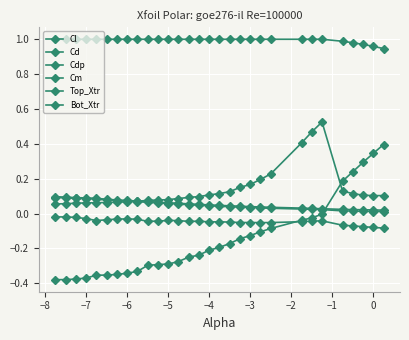

True or false: Cl has more than 2 points higher than both neighbors.

False